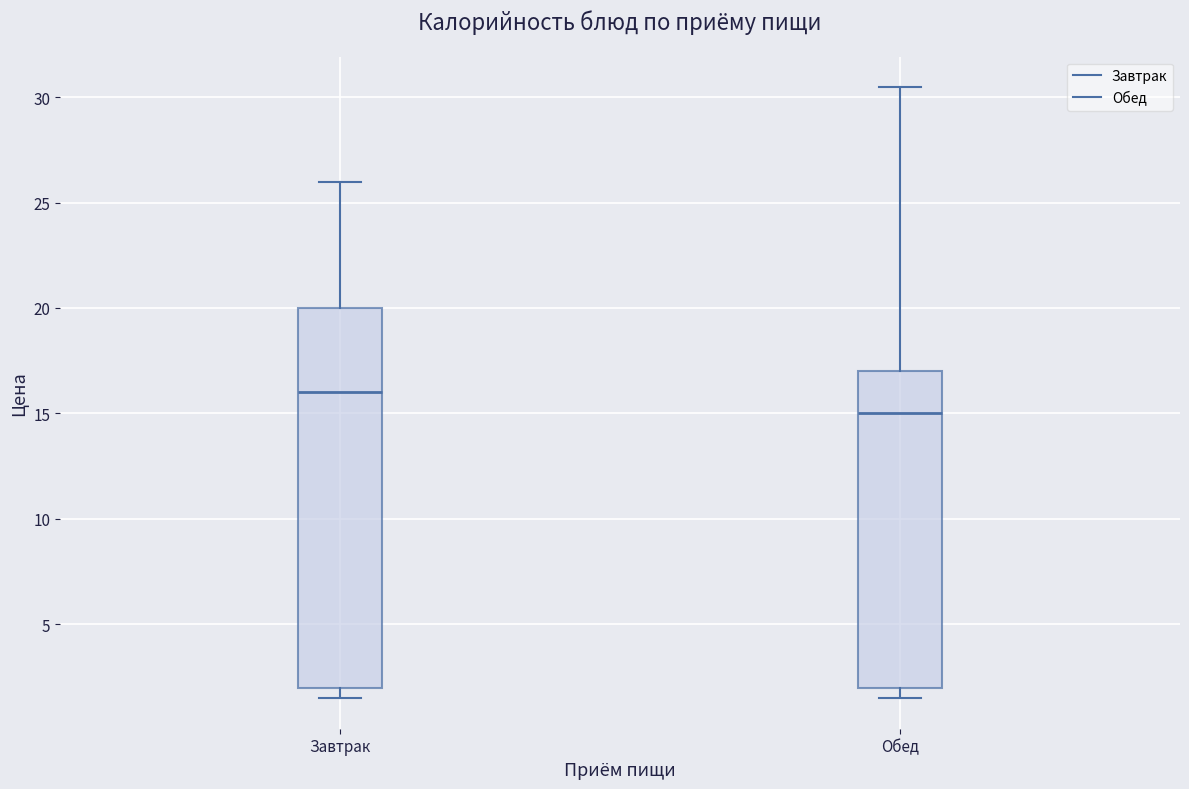

Reading left to right, read every box against the y-axis: the position of its median line, the range the box covers, and the ends of its whiskers. The values are not printed on the chart, so give them approximately, as read against the axis.

Завтрак: median 16.0, box 2.0 to 20.0, whiskers 1.5 to 26.0
Обед: median 15.0, box 2.0 to 17.0, whiskers 1.5 to 30.5